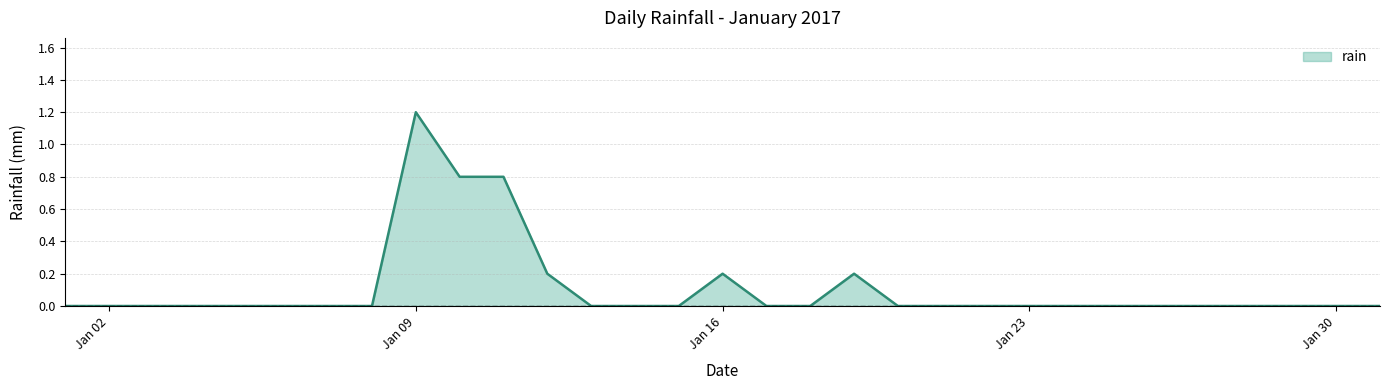

True or false: there are more than 1 points higher than both neighbors.

True